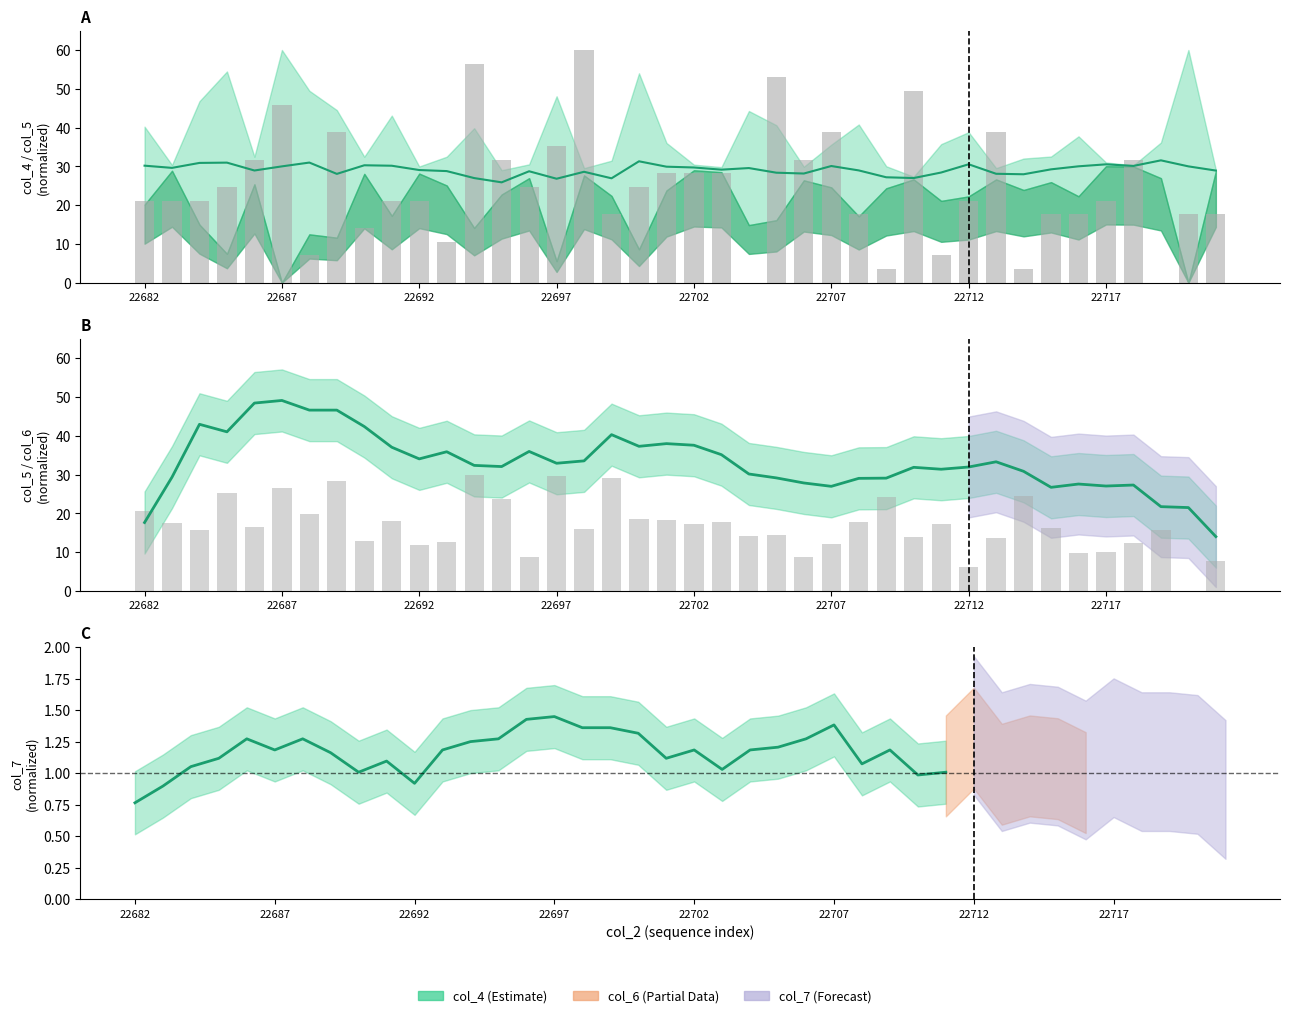

How many values in the col_6 bars series exceed 16?

22